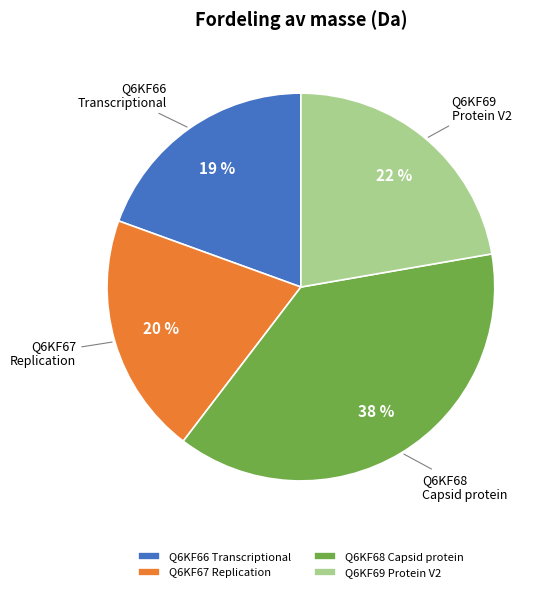

Which category has the smallest portion of the pie?

Q6KF66 Transcriptional